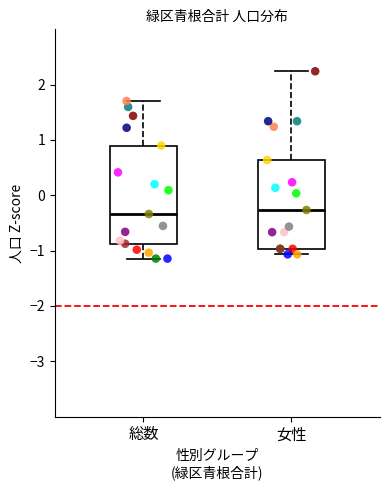

Which box is the tallest, from its lower edge to its upper edge?

総数